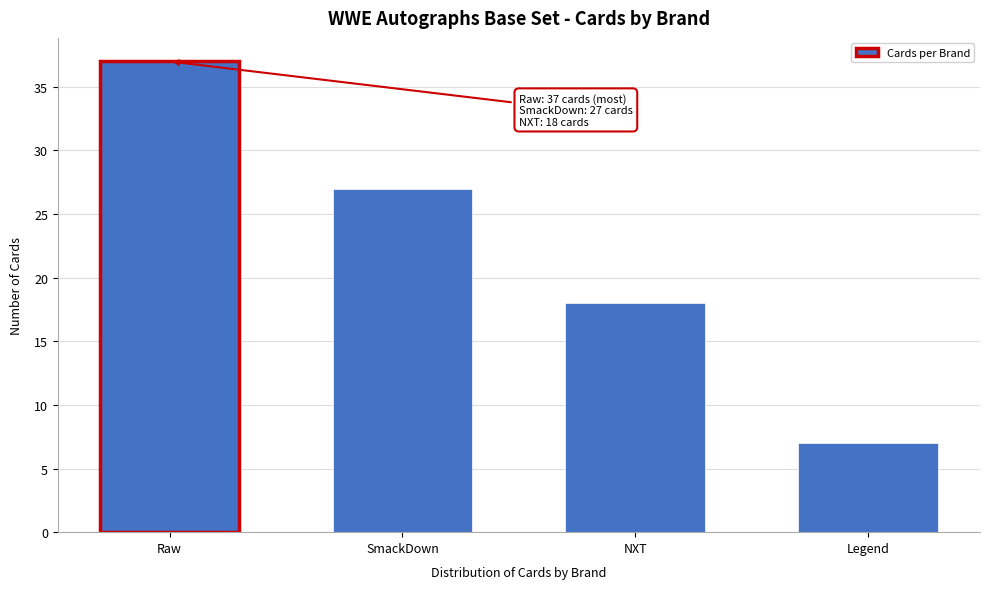

Reading right to left, list all the values displayed in this chart.

Legend=7	NXT=18	SmackDown=27	Raw=37